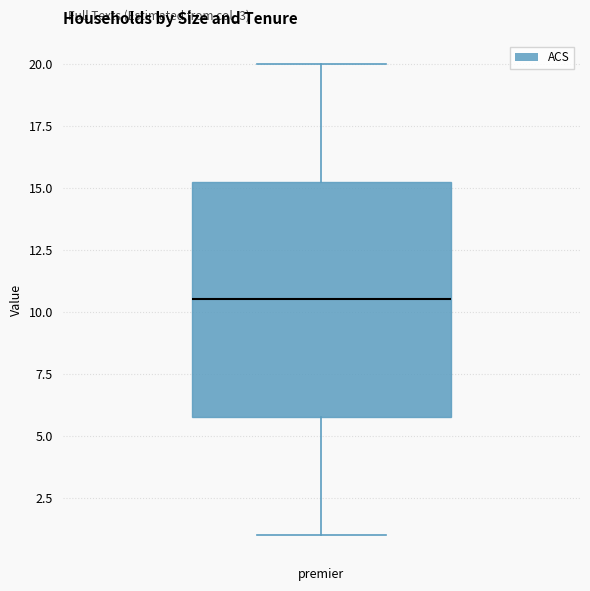

Where does the lower whisker of the box for premier end on the y-axis? The values are not printed on the chart, so give them approximately, as read against the axis.

1.0